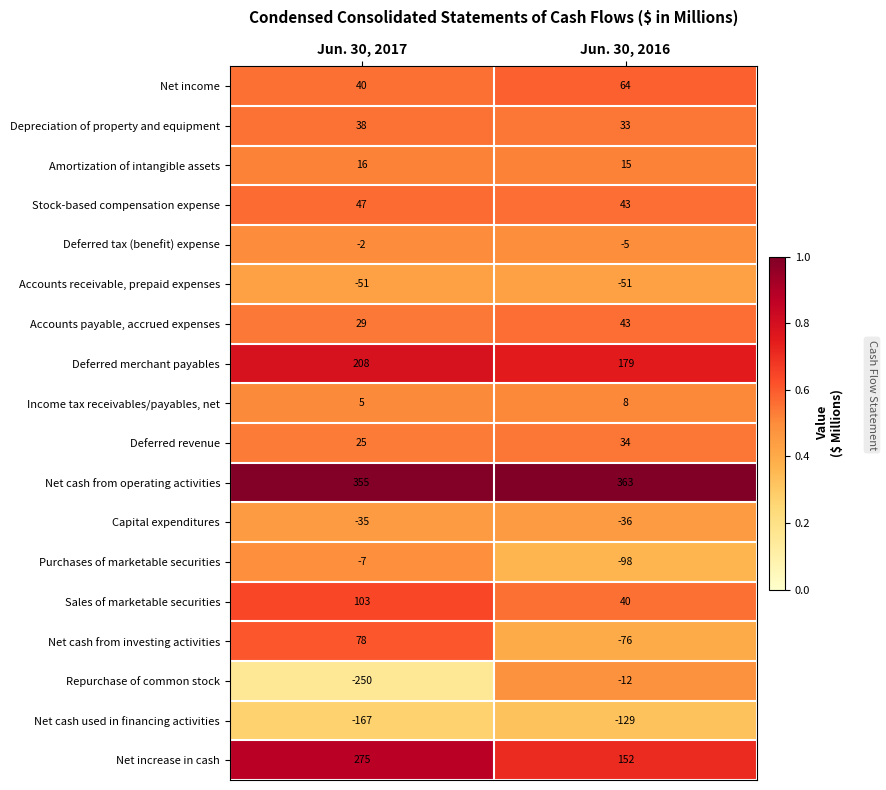

Is the value of Deferred tax (benefit) expense at Jun. 30, 2017 greater than the value of Repurchase of common stock at Jun. 30, 2017?

Yes